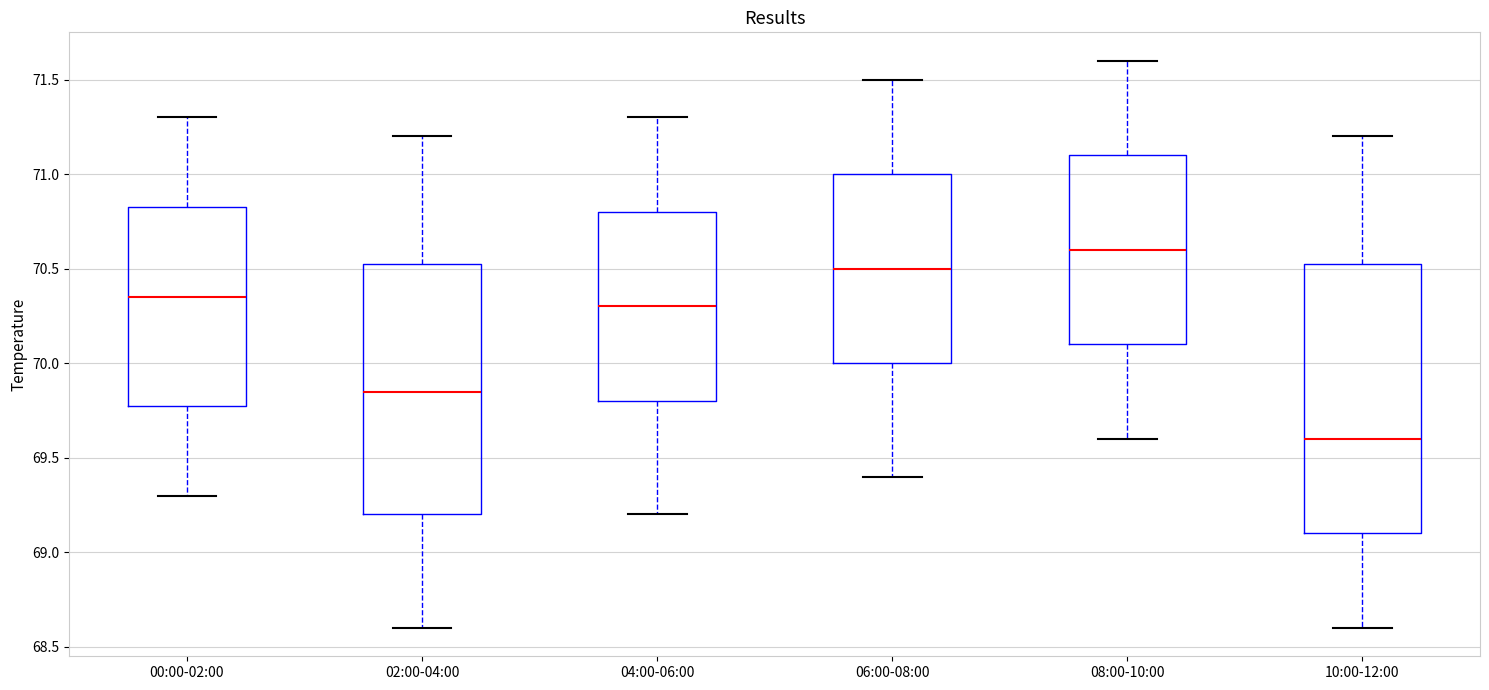

Where does the upper whisker of the box for 00:00-02:00 end on the y-axis? The values are not printed on the chart, so give them approximately, as read against the axis.

71.30